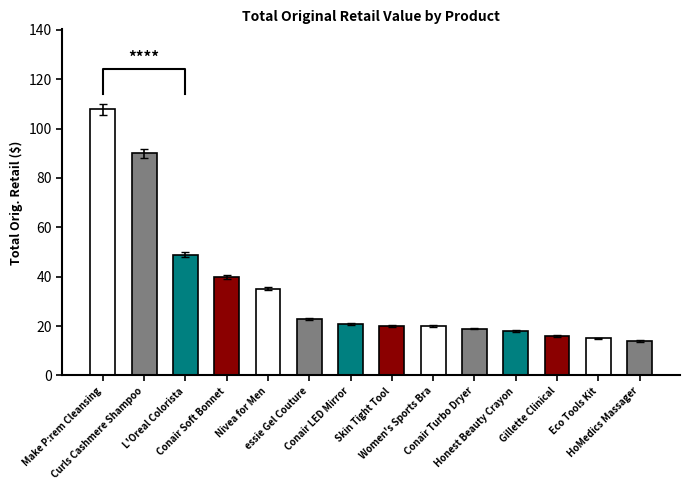

Does the chart contain any negative values?

No